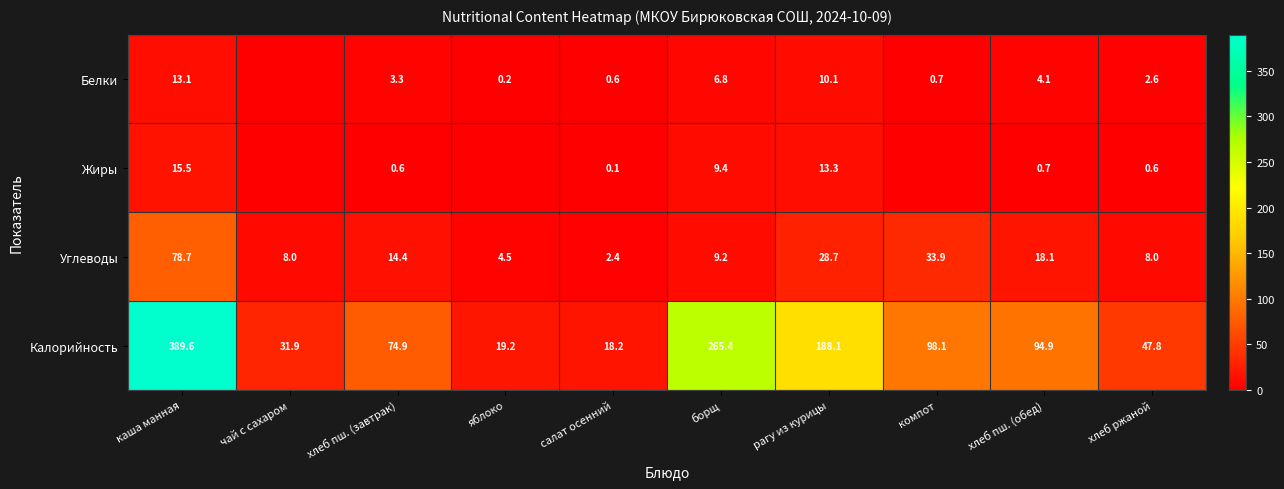

What is the difference between the maximum and minimum values in the Калорийность series?

371.4